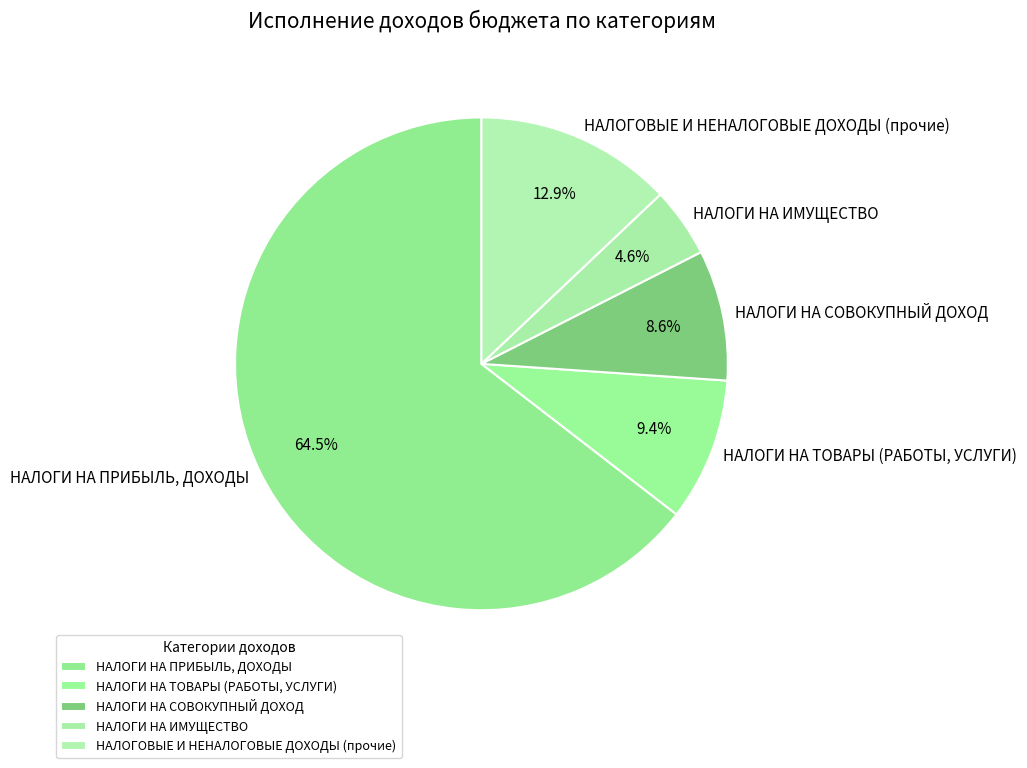

Count the number of slices in the pie.

5